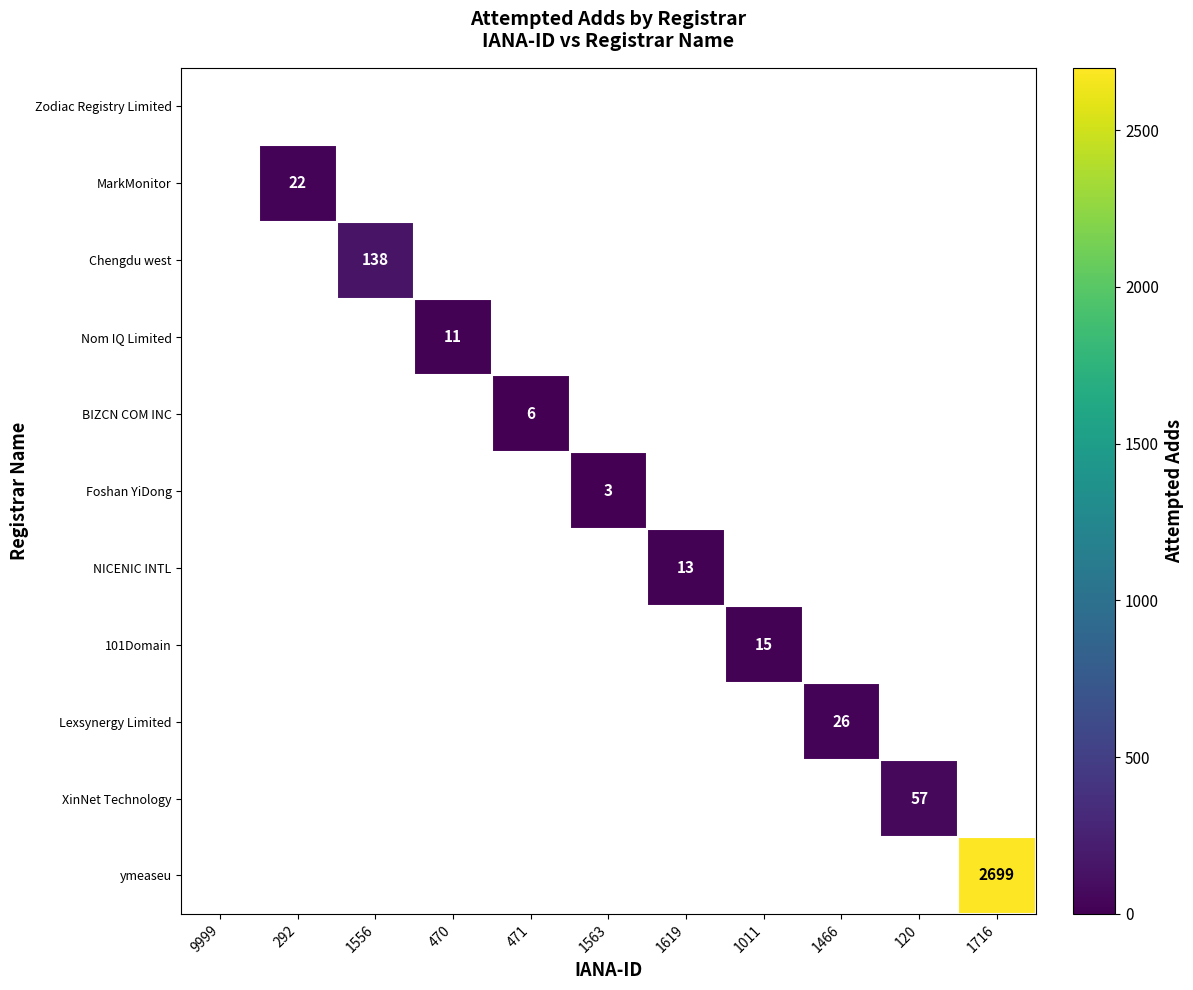

Which category has the highest value in the Chengdu west series?

1556